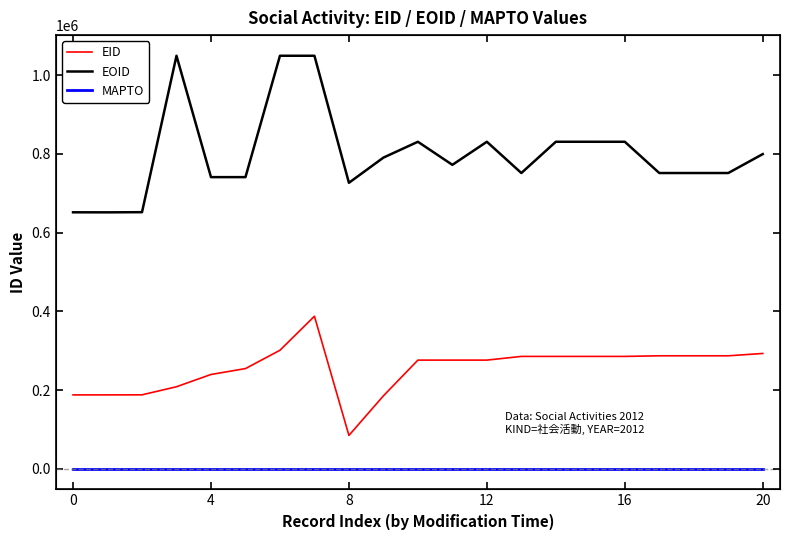

Reading left to right, transcribe all the data shown in this chart.

EID: 187628	187629	187763	208340	239525	254487	301094	387510	84599	185214	276030	276032	276033	285433	285434	285440	285441	286997	286998	286999	292901
EOID: 651743	651633	652045	1049653	741136	741137	1049652	1049661	726755	790748	831033	772406	831039	751597	831055	831035	831037	751587	751589	751590	799740
MAPTO: 0	0	0	0	0	0	0	0	0	0	0	0	0	0	0	0	0	0	0	0	0